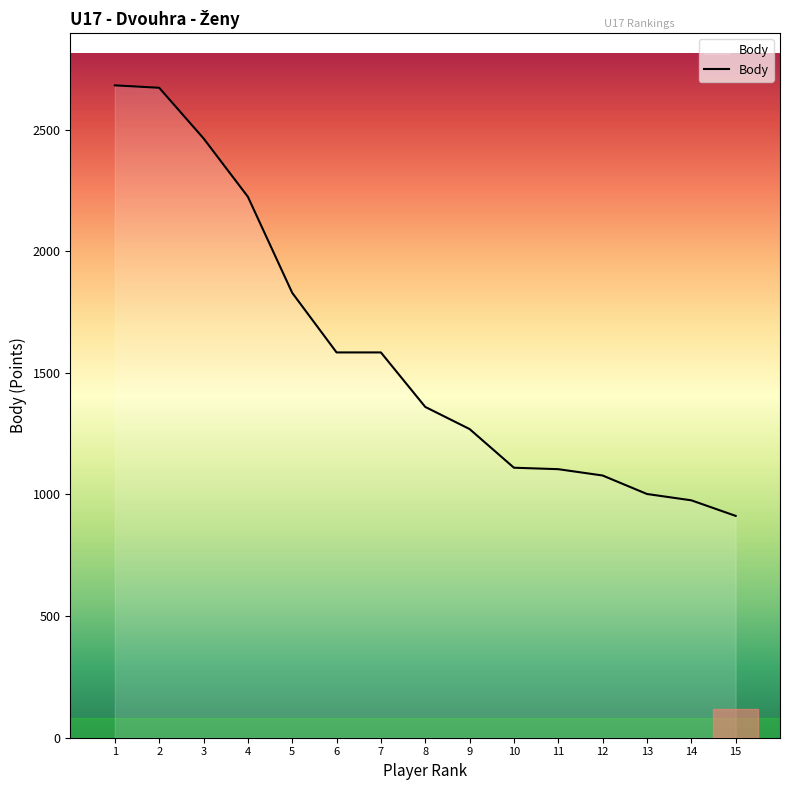

What is the smallest value displayed?

912